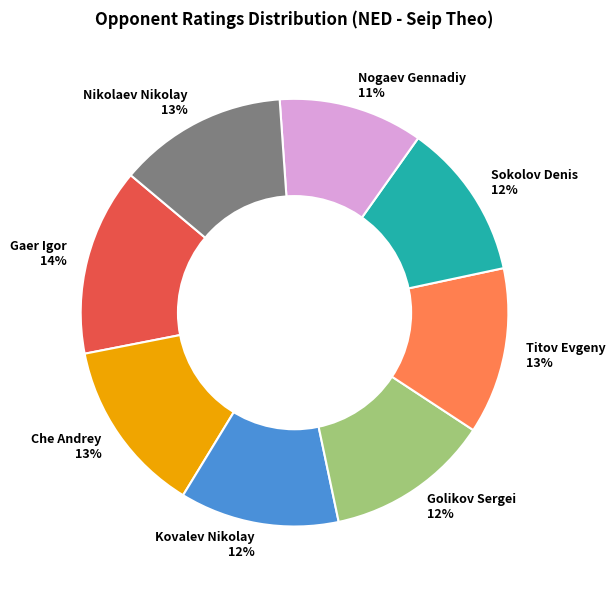

The Che Andrey 13% slice represents 13% of the pie. True or false?

True